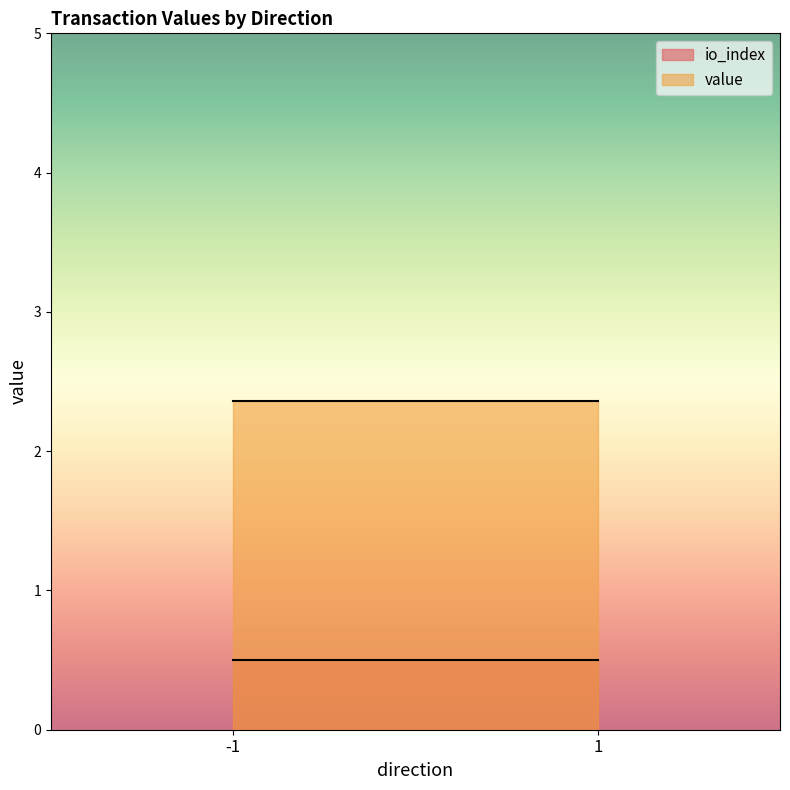

Which label corresponds to the smallest value in the chart?

-1